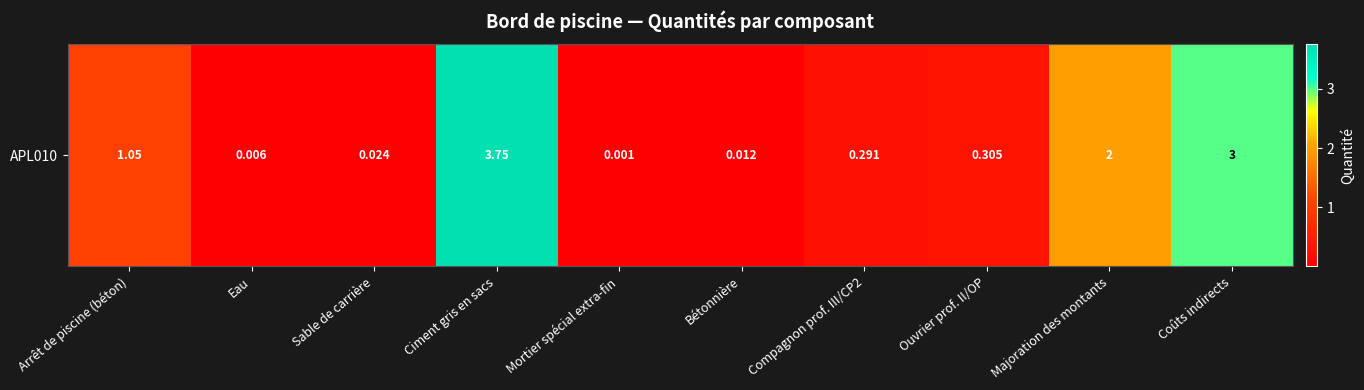

The chart shows a value of 0.2 at Compagnon prof. III/CP2. True or false?

False